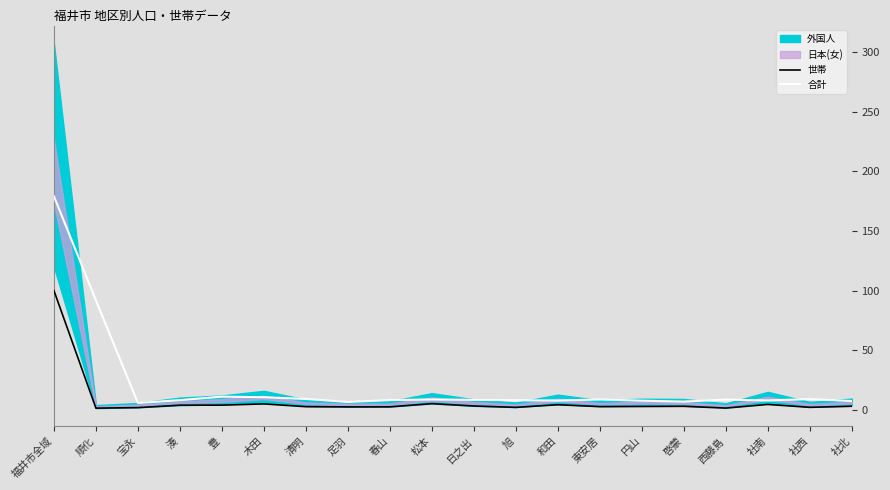

The value of 合計 at 旭 is 8.2. True or false?

True